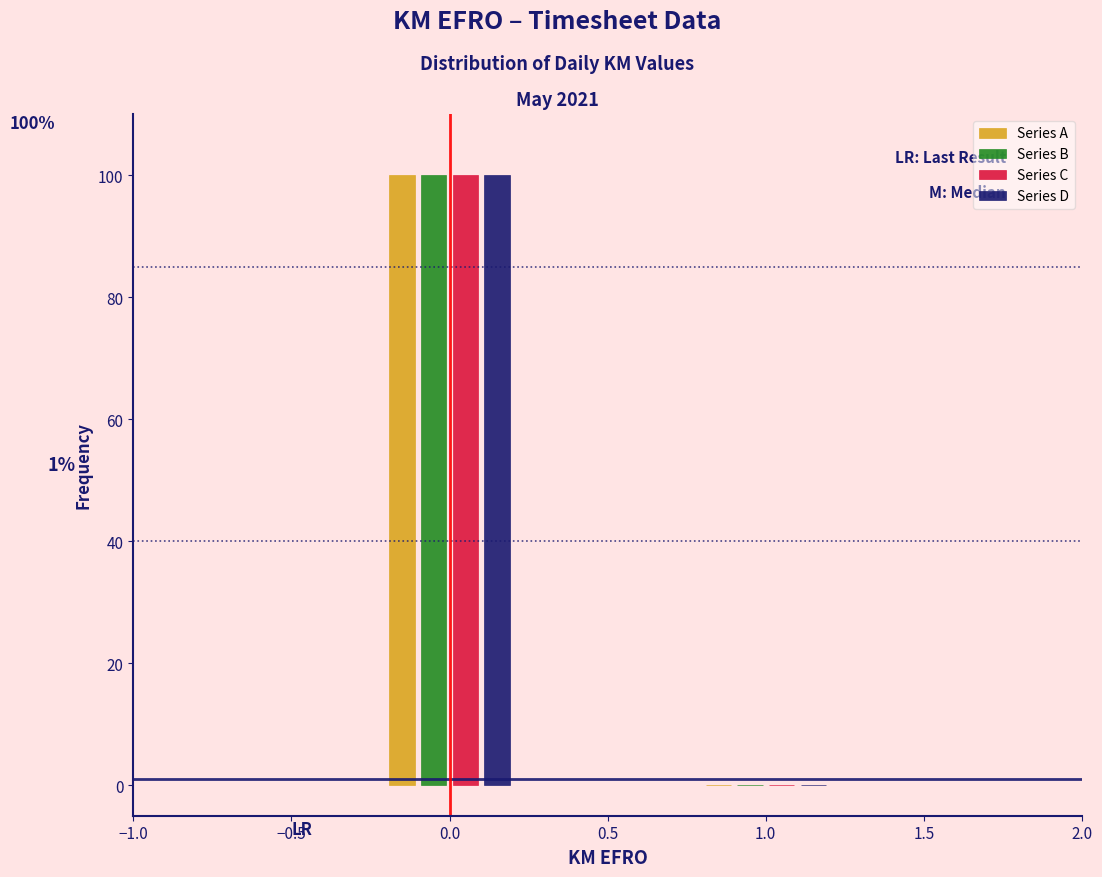

Reading right to left, what are all the values shown in this chart?

Series A: 1.0=0	0.0=100
Series B: 1.0=0	0.0=100
Series C: 1.0=0	0.0=100
Series D: 1.0=0	0.0=100